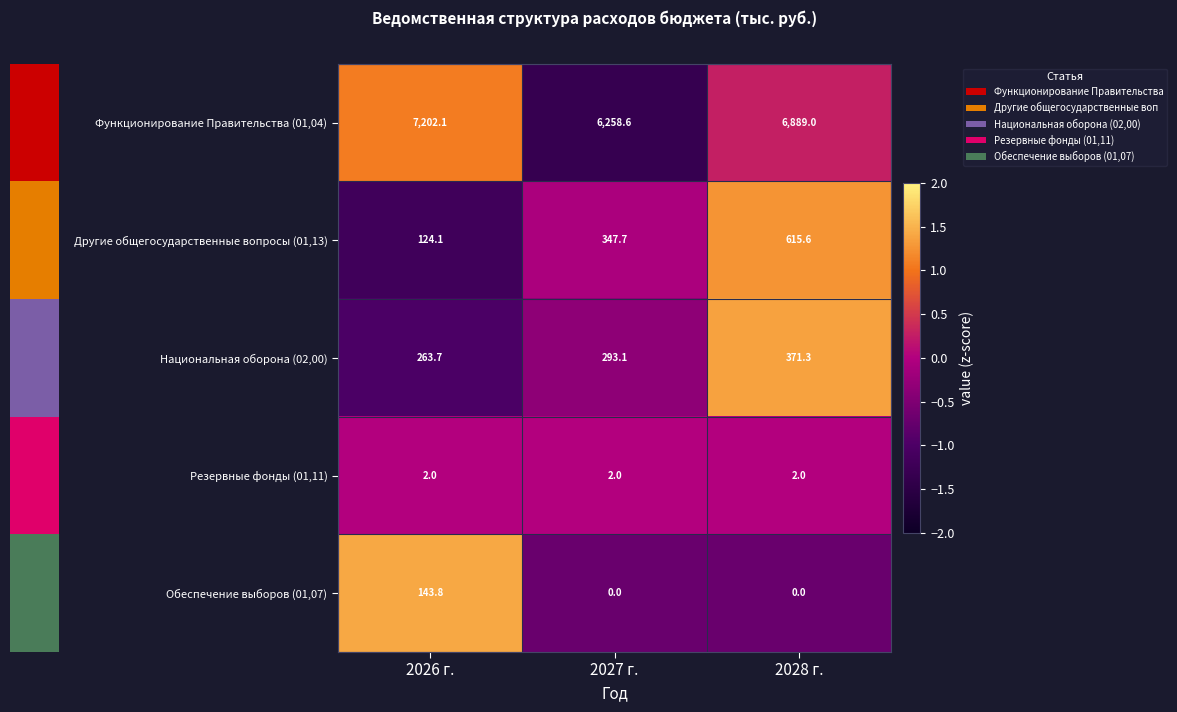

Which series has the widest spread of values?

Функционирование Правительства (01,04)